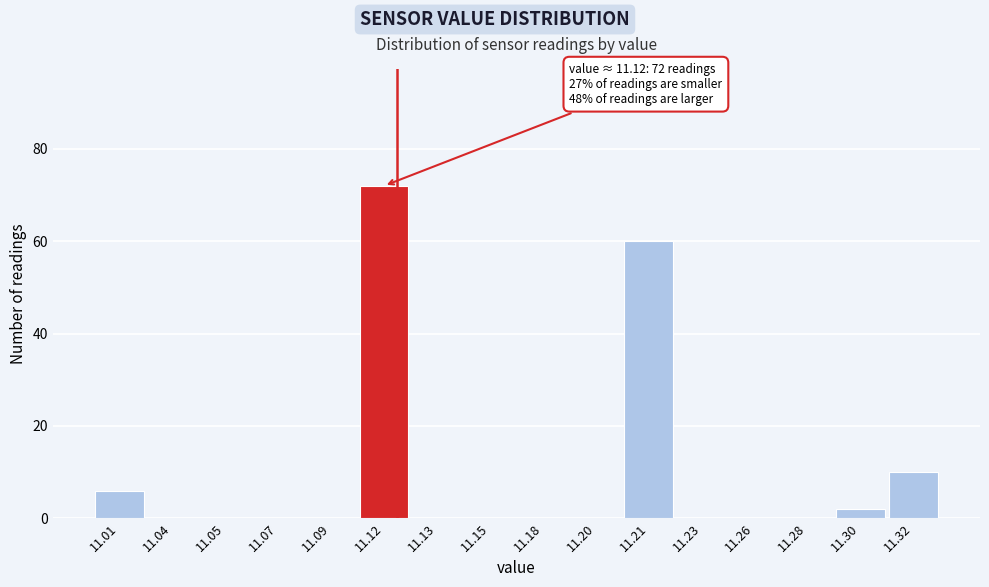

Reading left to right, list all the values displayed in this chart.

11.01=6	11.04=0	11.05=0	11.07=0	11.09=0	11.12=72	11.13=0	11.15=0	11.18=0	11.20=0	11.21=60	11.23=0	11.26=0	11.28=0	11.30=2	11.32=10